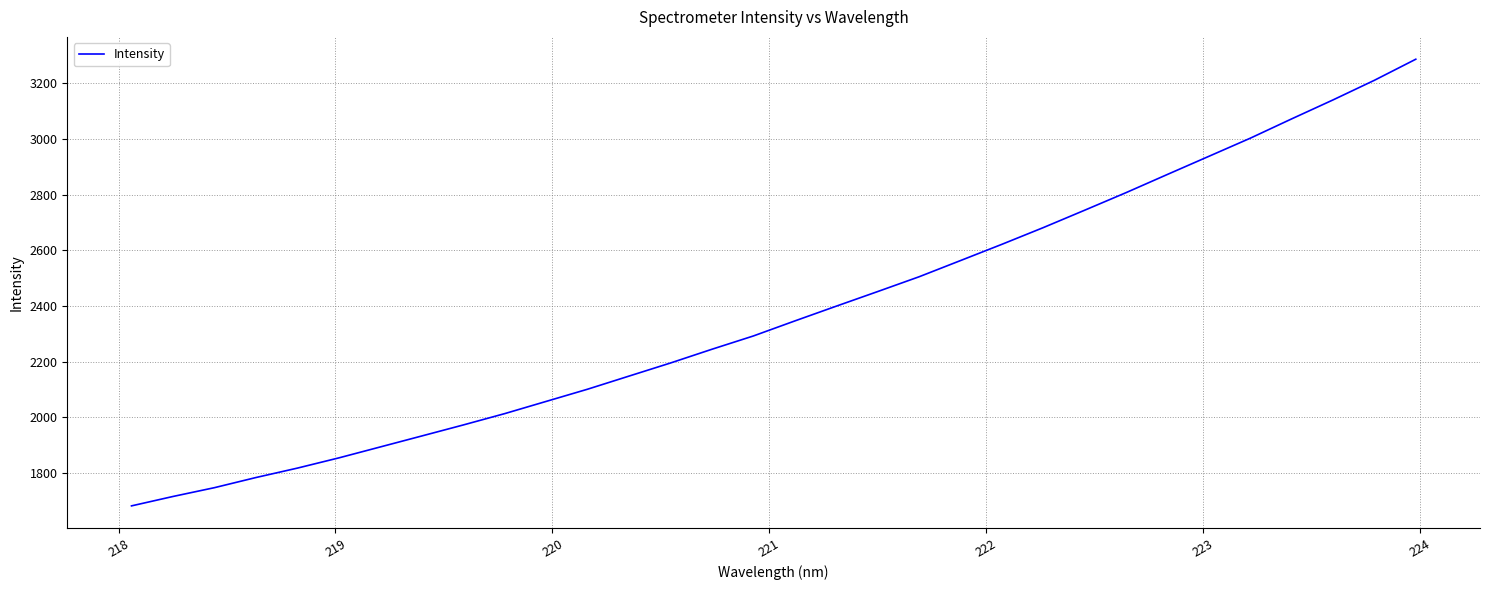

What is the minimum value shown in the chart?

1680.9